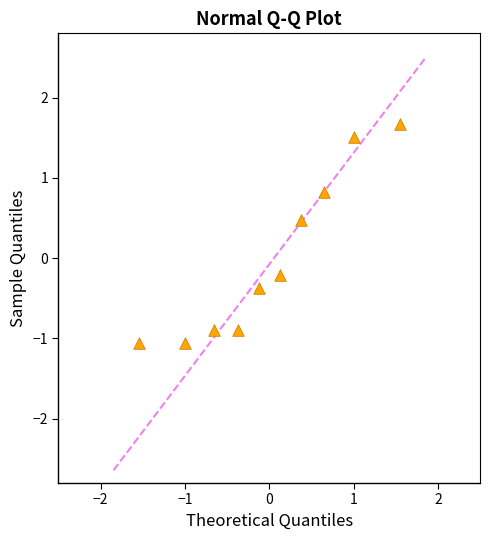

What is the range of Y values (max minus min)?

2.7